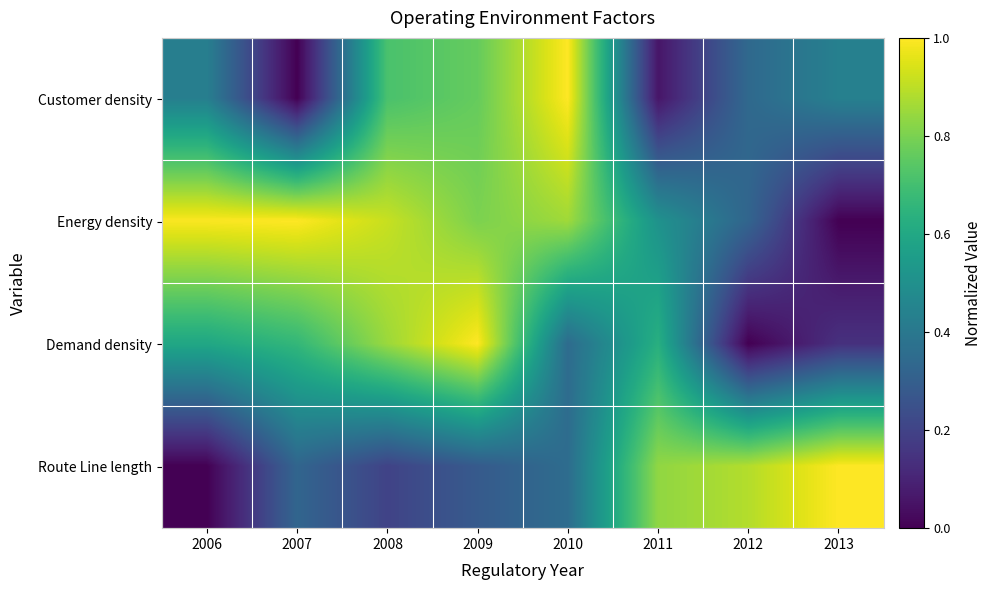

Which series has the largest total across all categories?

Energy density